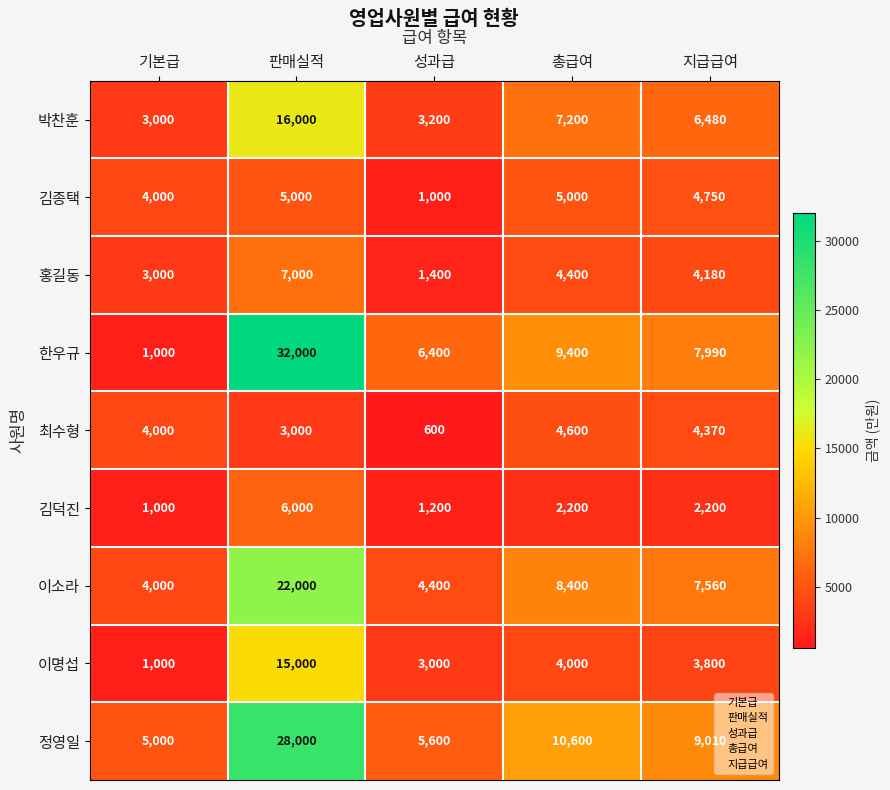

Rank the series by their maximum value, from lowest to highest.

최수형, 김종택, 김덕진, 홍길동, 이명섭, 박찬훈, 이소라, 정영일, 한우규